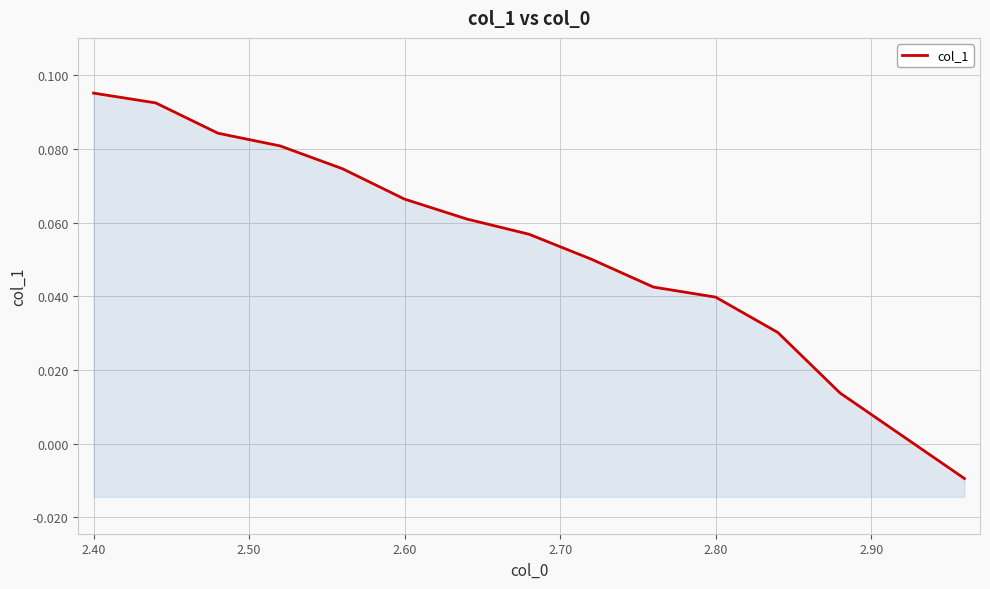

What is the value of the 7th point from the left?

0.1